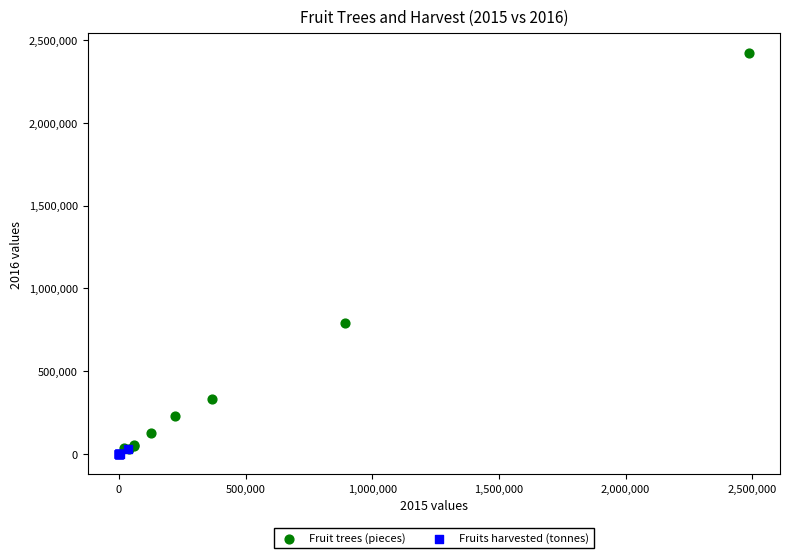

Which series reaches the maximum Y coordinate?

Fruit trees (pieces)